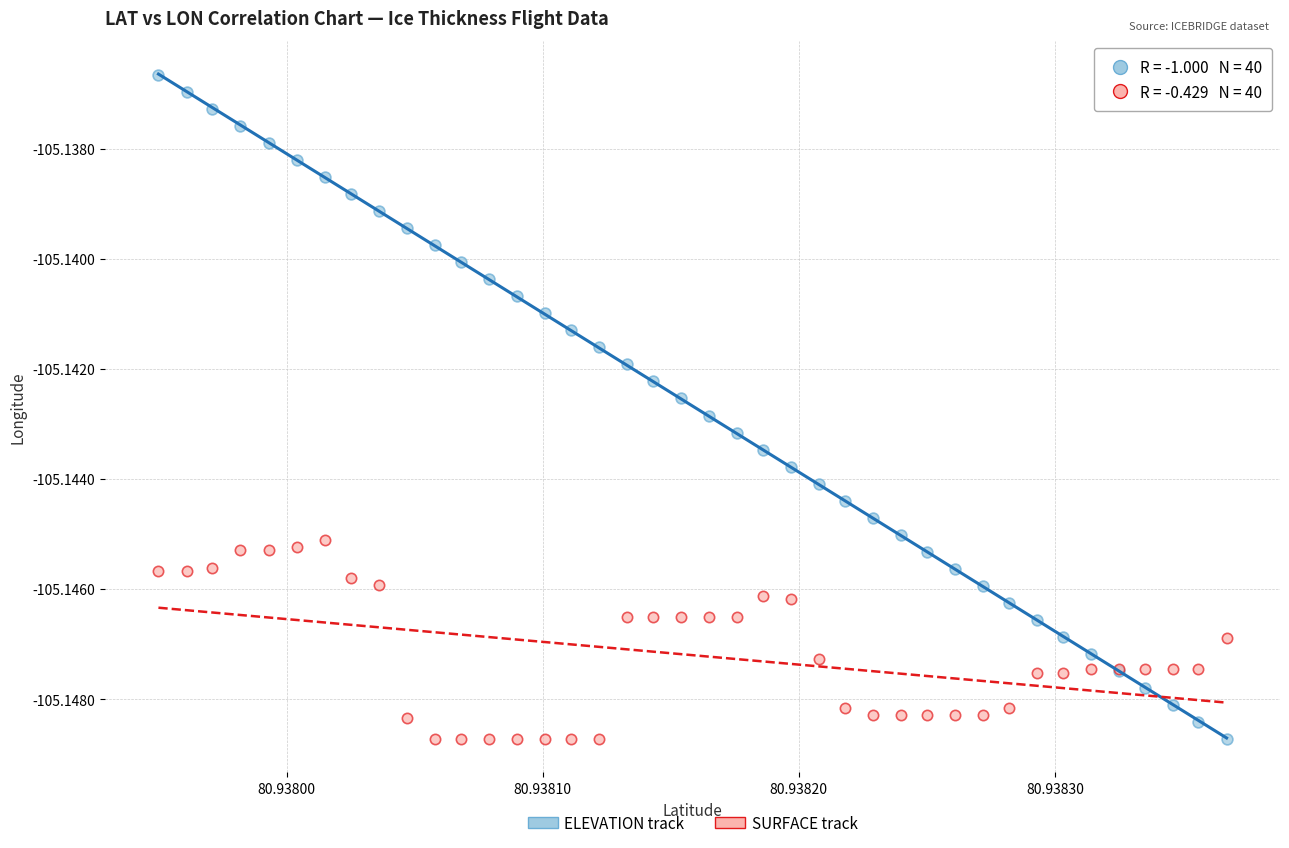

What are all the series names shown in the legend?

ELEVATION track, SURFACE track